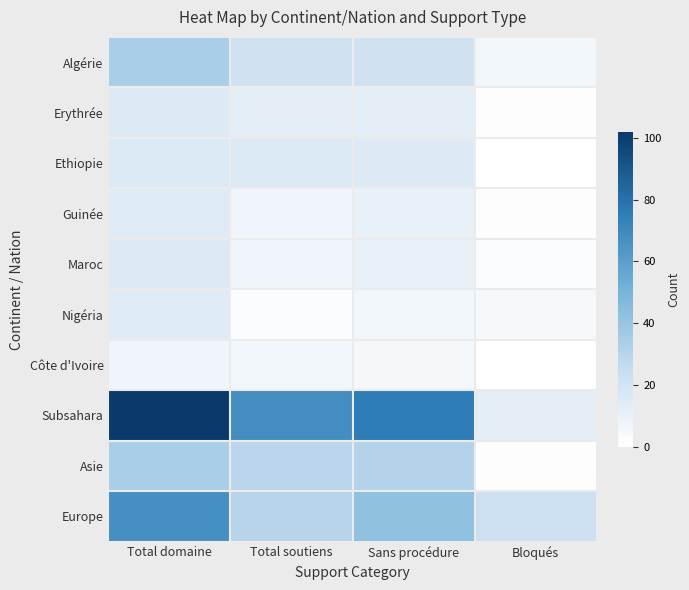

What is the total value across all series at Bloqués?

49